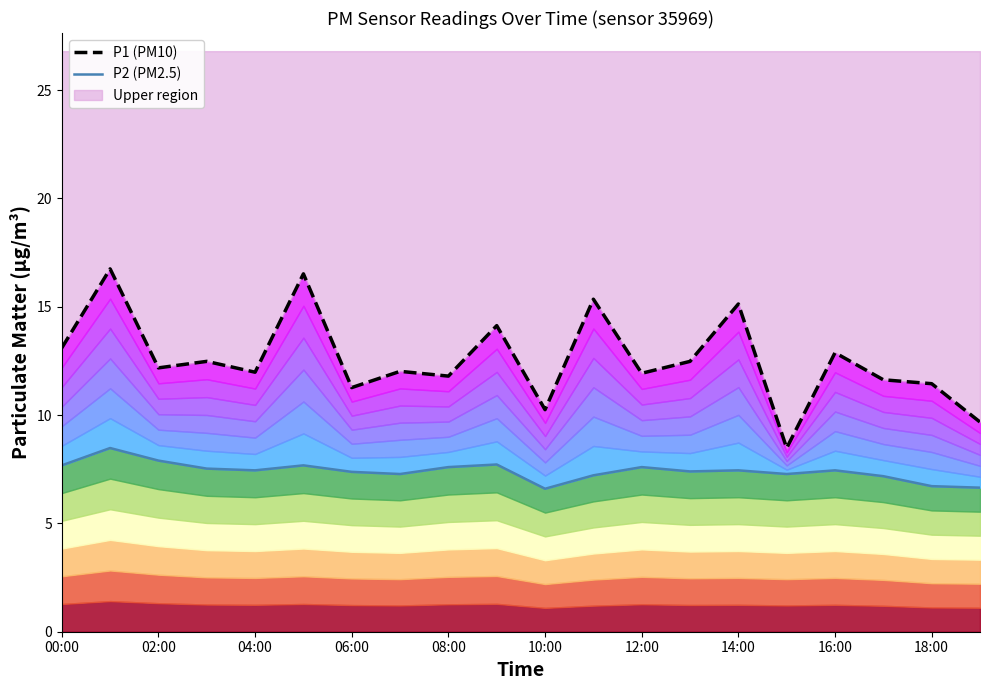

What is the maximum value shown in the chart?

16.8